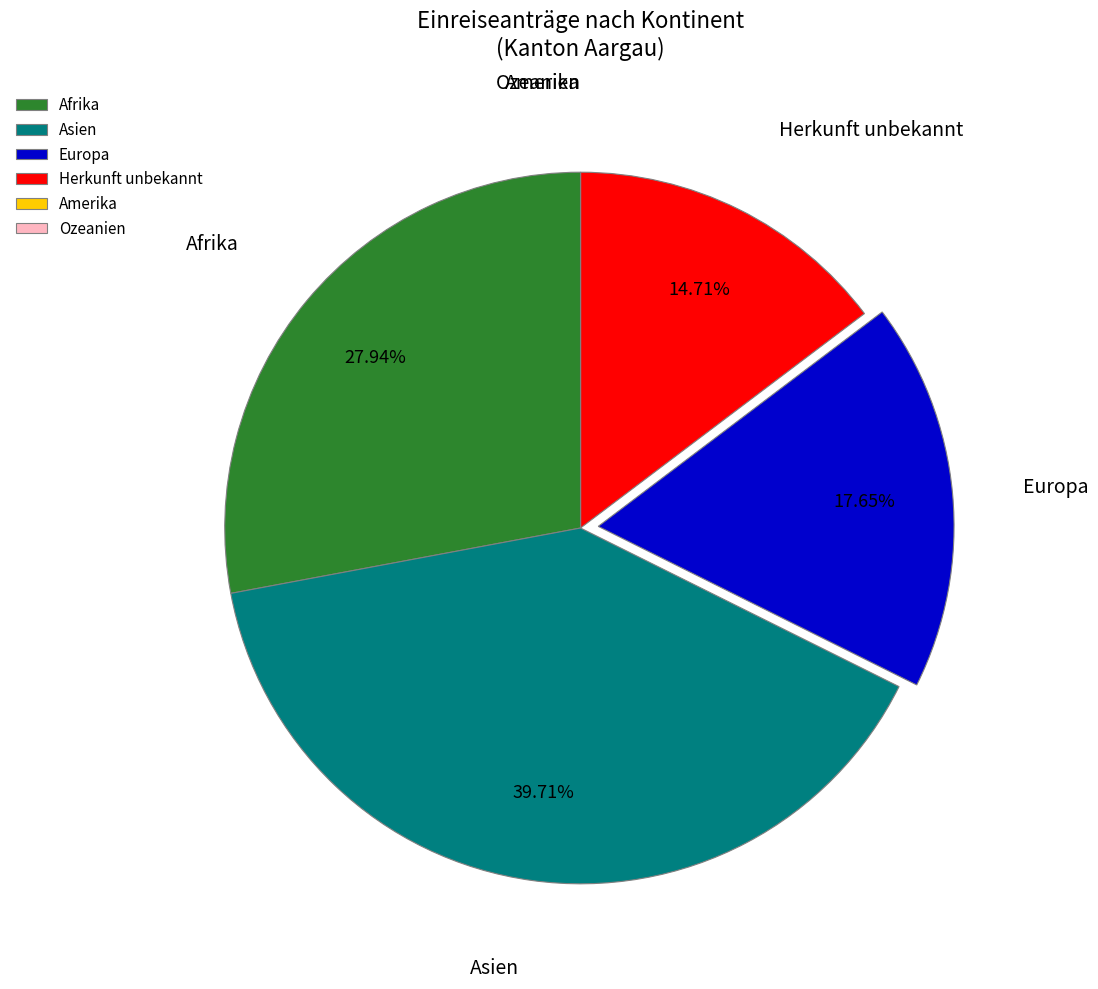

Which slice is the largest?

Asien